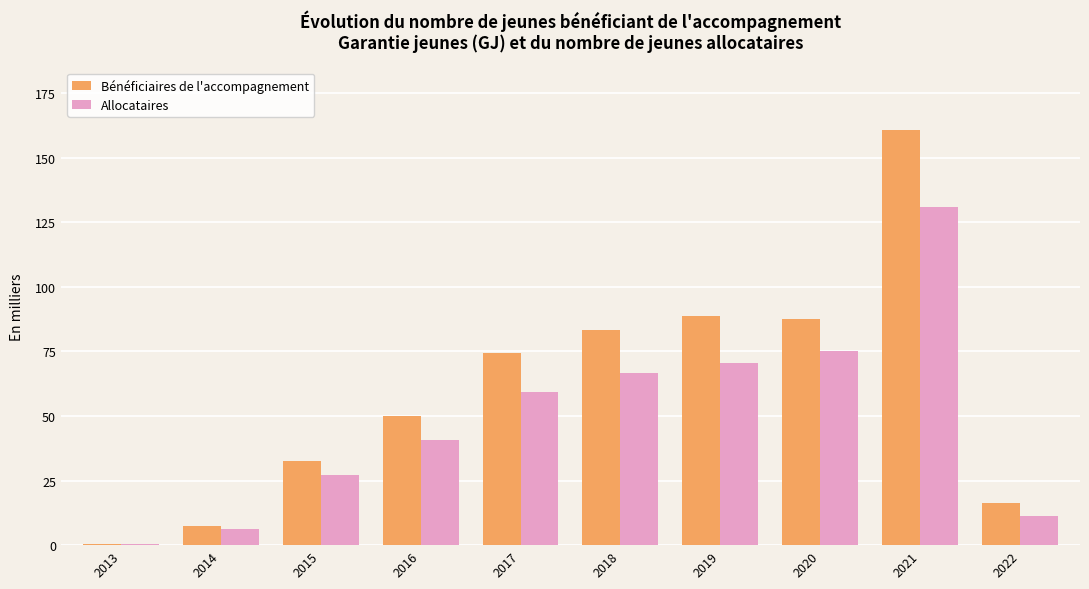

Which series has the largest total across all categories?

Bénéficiaires de l'accompagnement